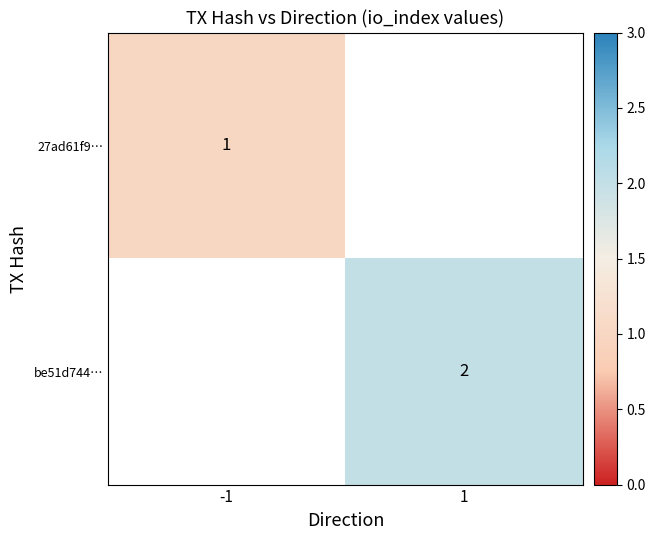

The be51d744… series shows 3 at 1. True or false?

False